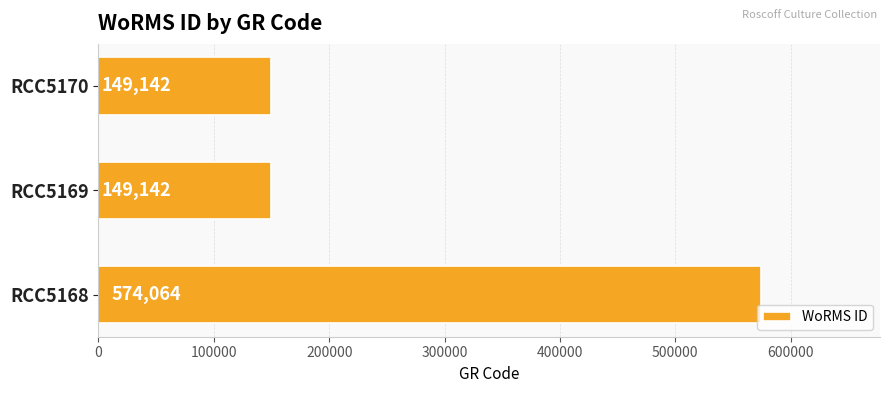

The chart shows a value of 38950 at RCC5170. True or false?

False